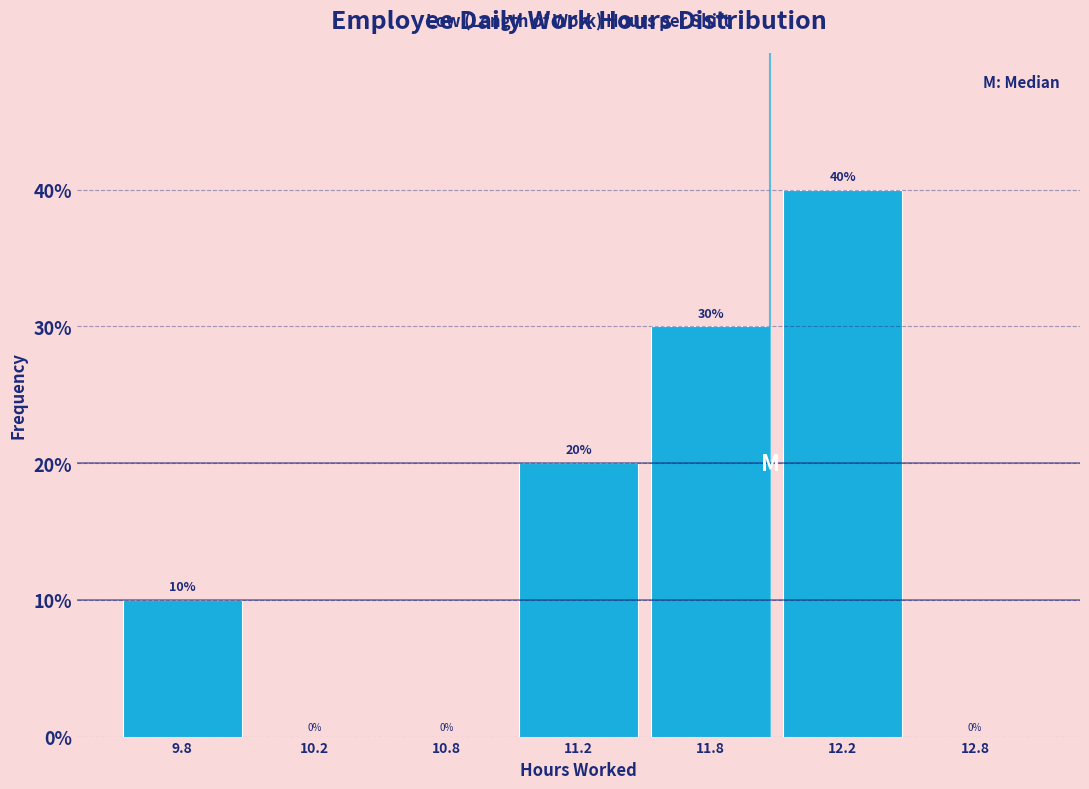

Reading left to right, extract all data points from this chart.

9.8=10	10.2=0	10.8=0	11.2=20	11.8=30	12.2=40	12.8=0